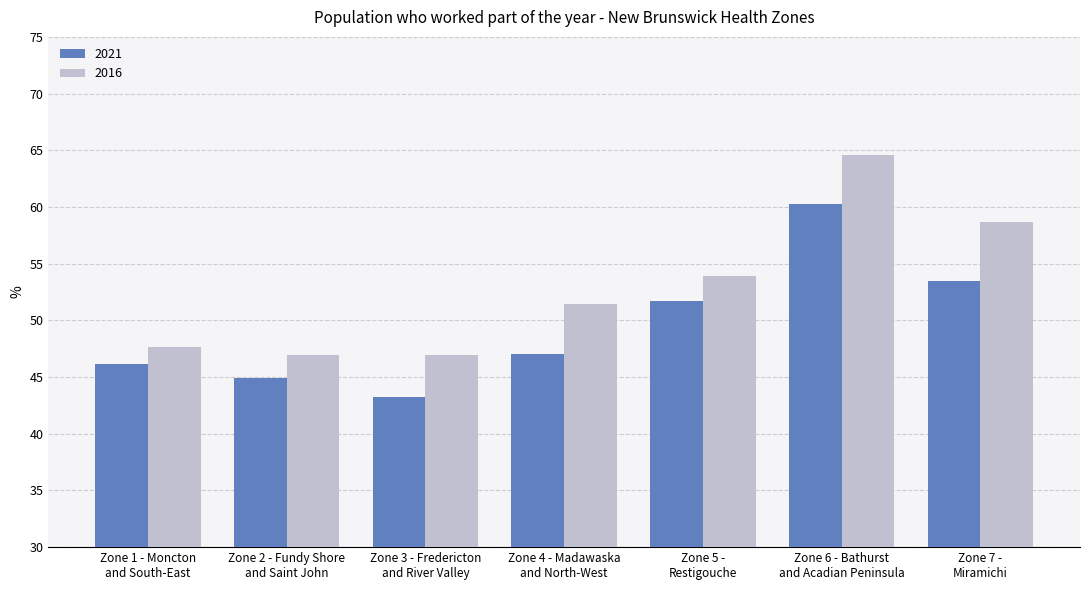

At which label does 2021 first exceed 47?

Zone 4 - Madawaska
and North-West